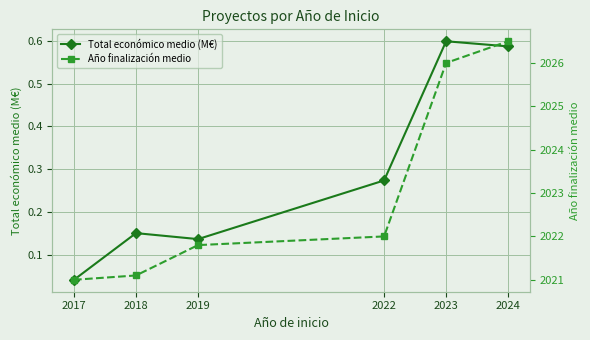

How many lines are shown in the chart?

2